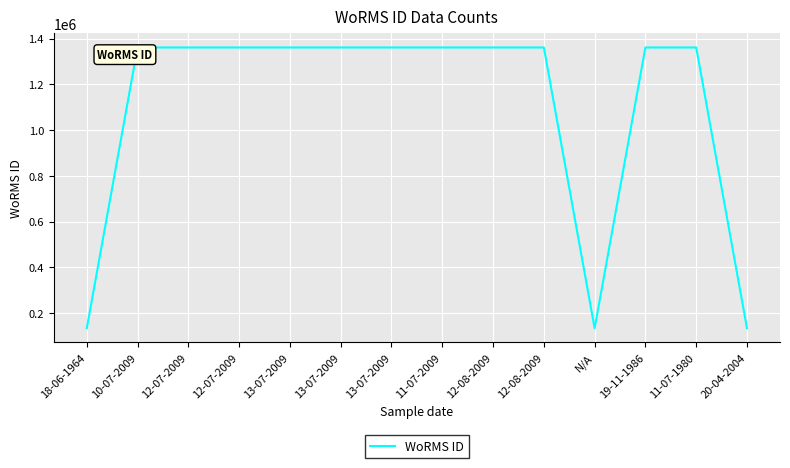

Reading right to left, extract all data points from this chart.

20-04-2004=134564	11-07-1980=1361174	19-11-1986=1361174	N/A=134533	12-08-2009=1361176	12-08-2009=1361176	11-07-2009=1361176	13-07-2009=1361176	13-07-2009=1361176	13-07-2009=1361176	12-07-2009=1361176	12-07-2009=1361176	10-07-2009=1361176	18-06-1964=134564